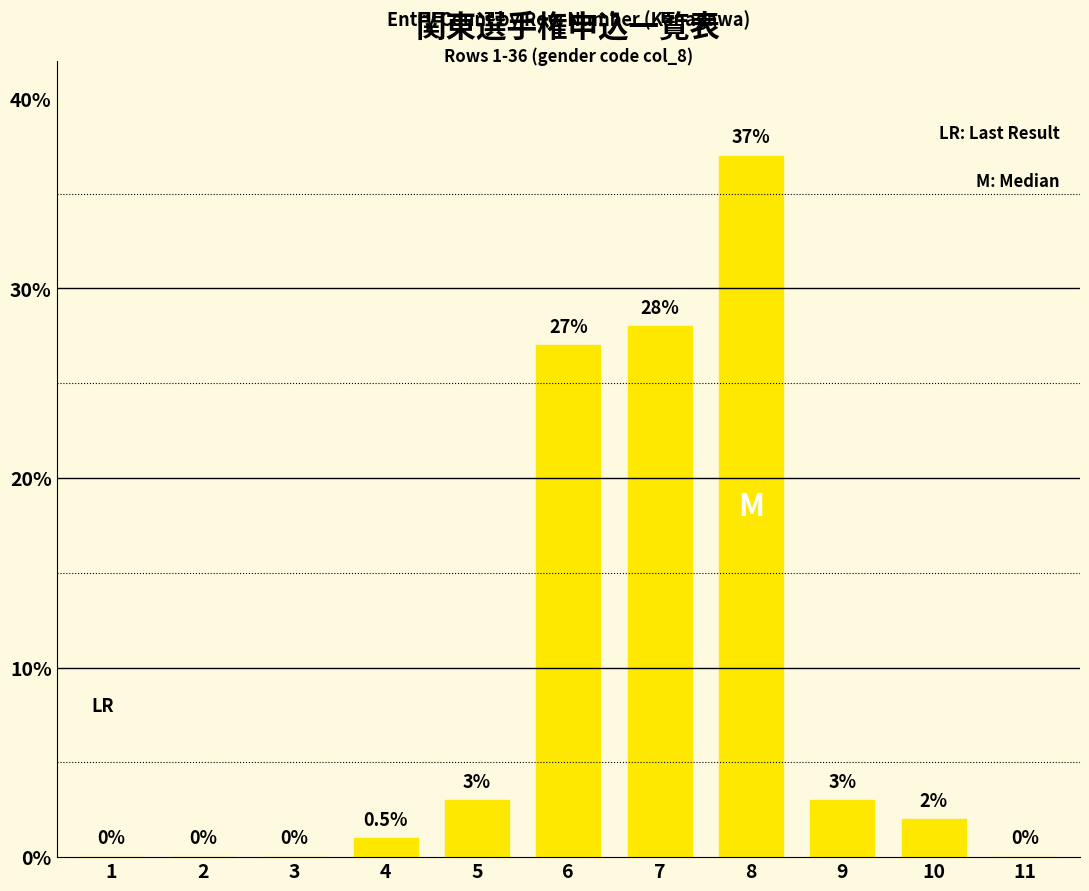

What is the sum of all values?

101